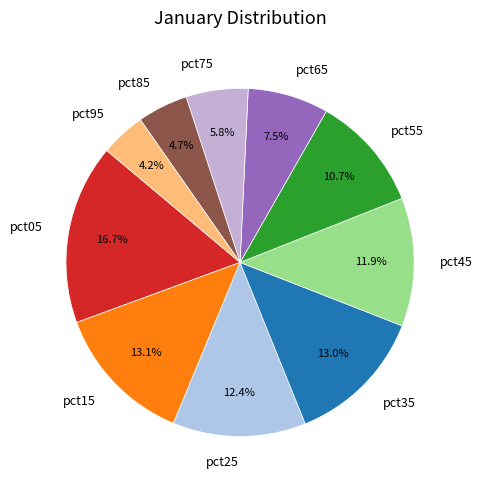

Is it true that pct35 is 1% of the pie?

False